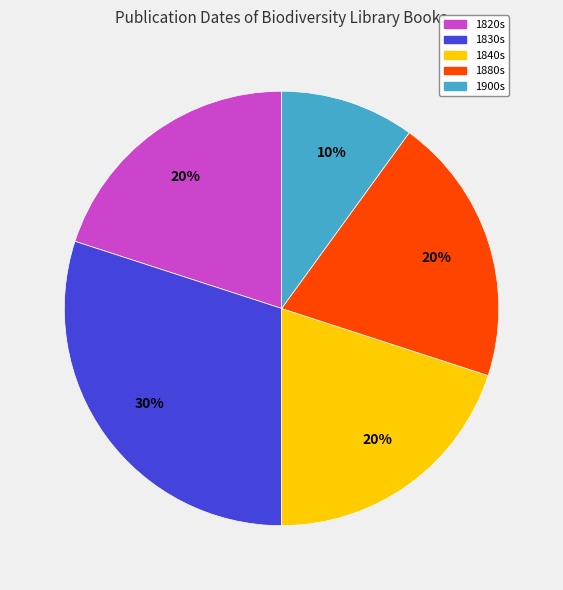

Do 1820s and 1840s together represent more than half of the pie?

No